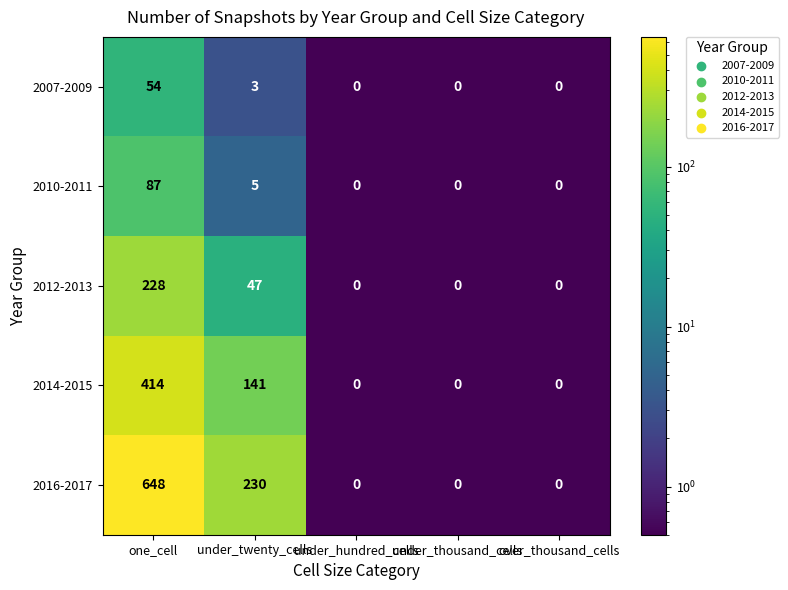

What is the difference between the 2016-2017 values at under_twenty_cells and under_thousand_cells?

230